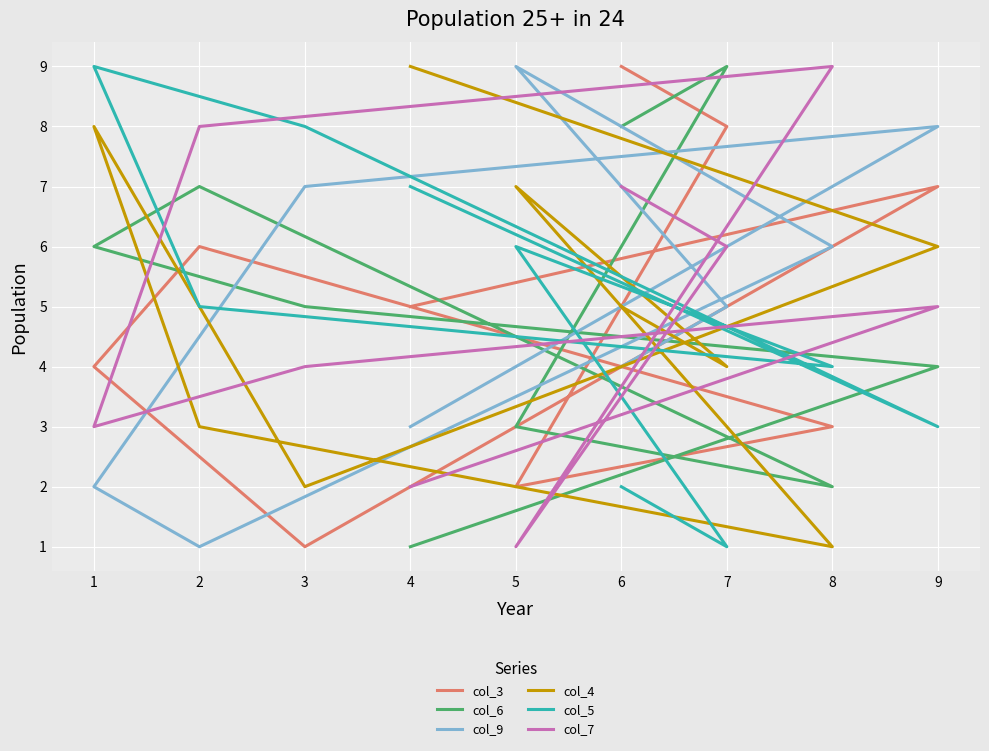

Which series has the largest total across all categories?

col_3